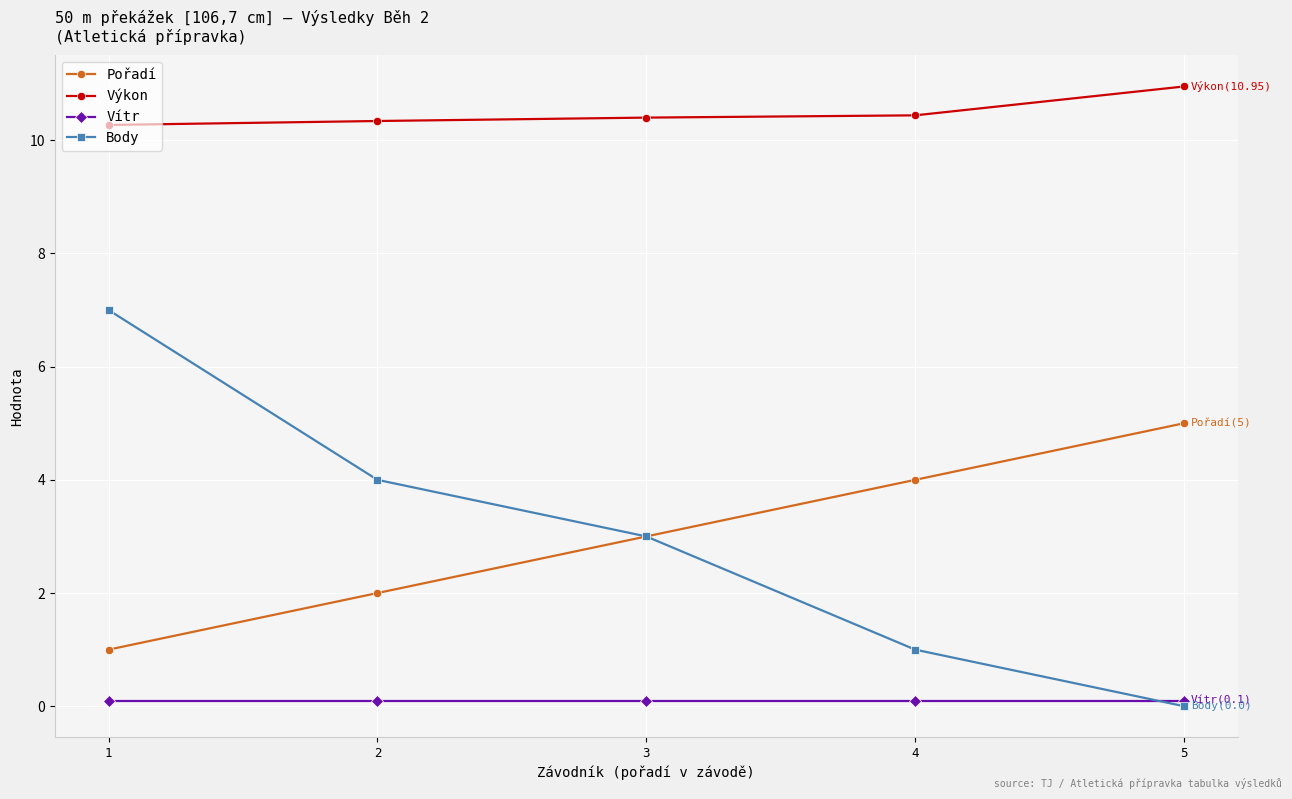

What is the difference between the Výkon values at 1 and 2?

0.1